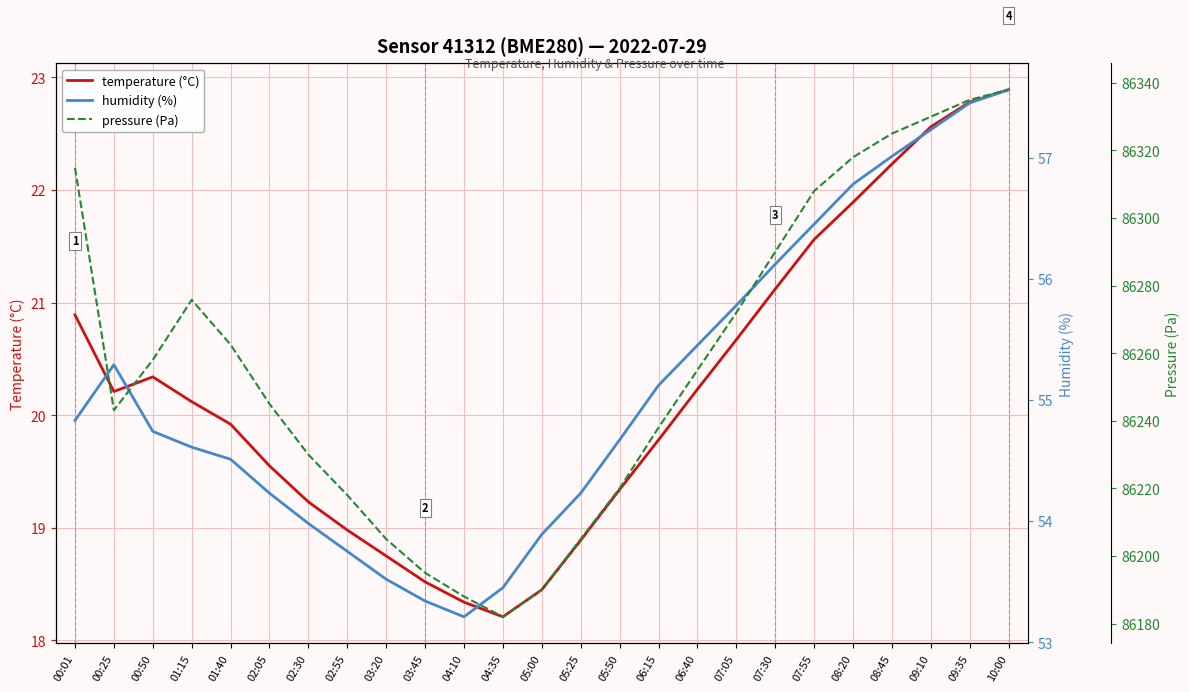

At which label does pressure (Pa) reach its peak?

10:00